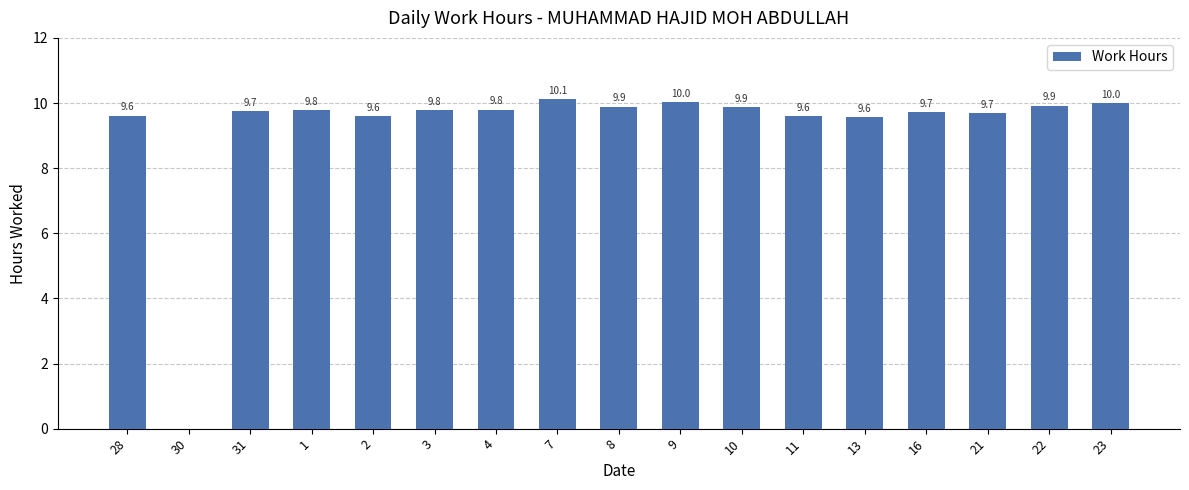

What is the maximum value shown in the chart?

10.1